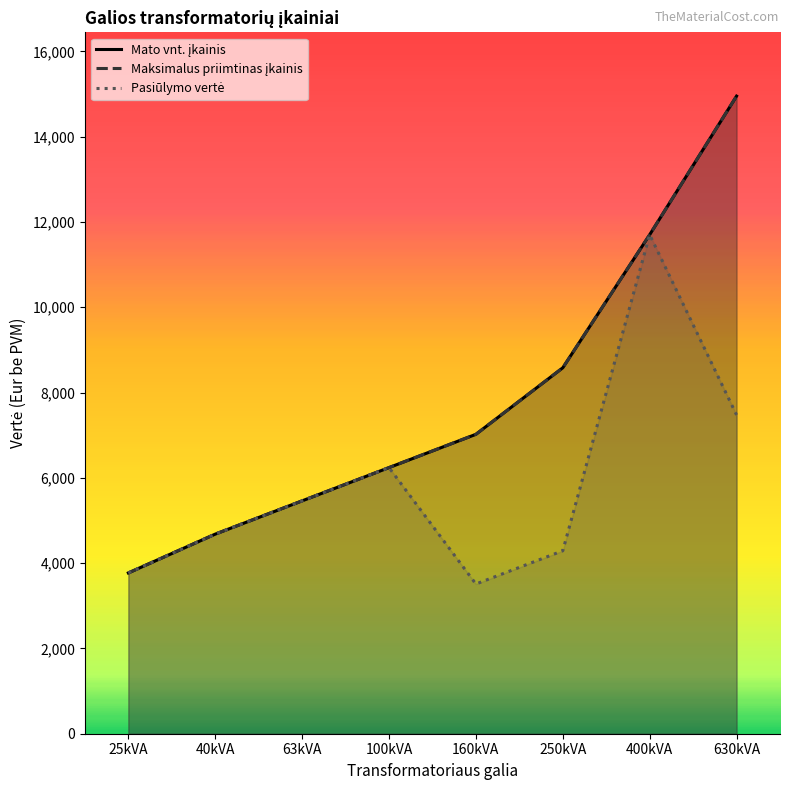

What is the sum of the Maksimalus priimtinas įkainis values at 25kVA and 630kVA?

18720